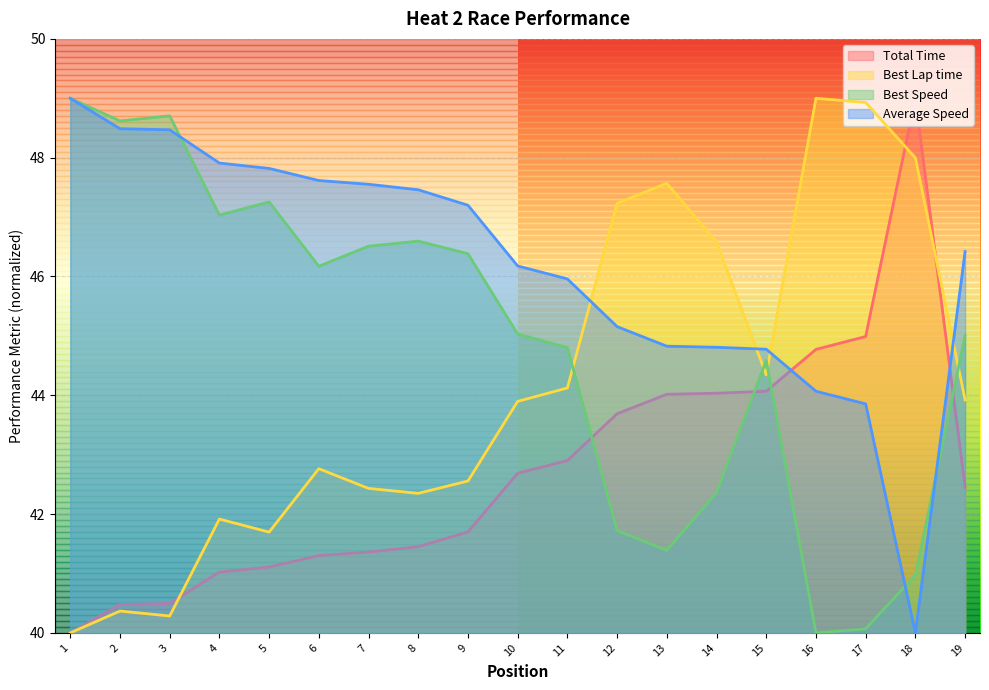

Is the value of Total Time at 12 greater than the value of Average Speed at 1?

No